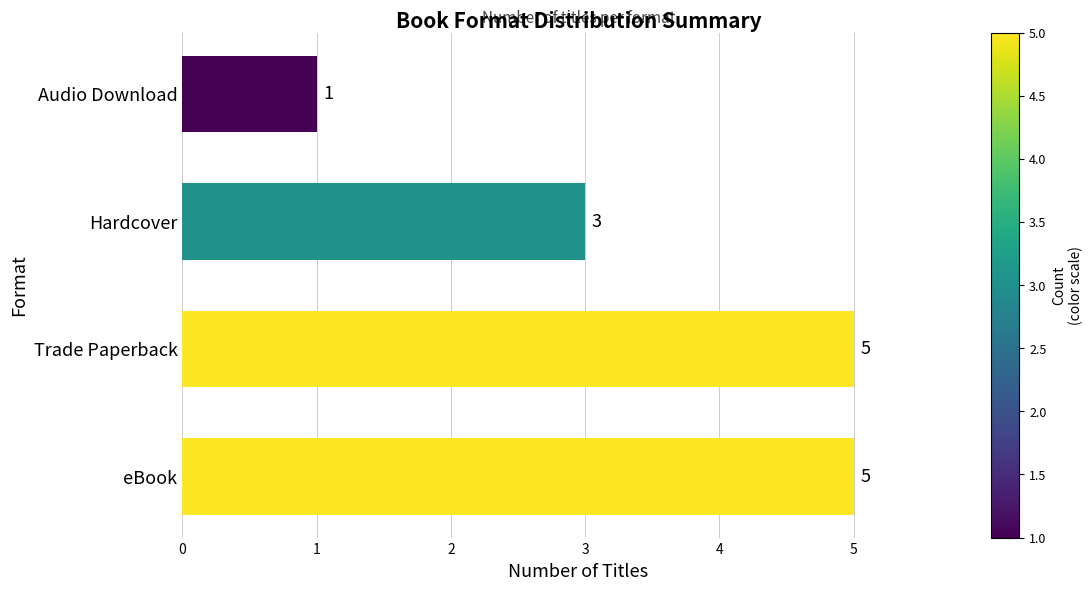

What is the approximate value at Hardcover?

3